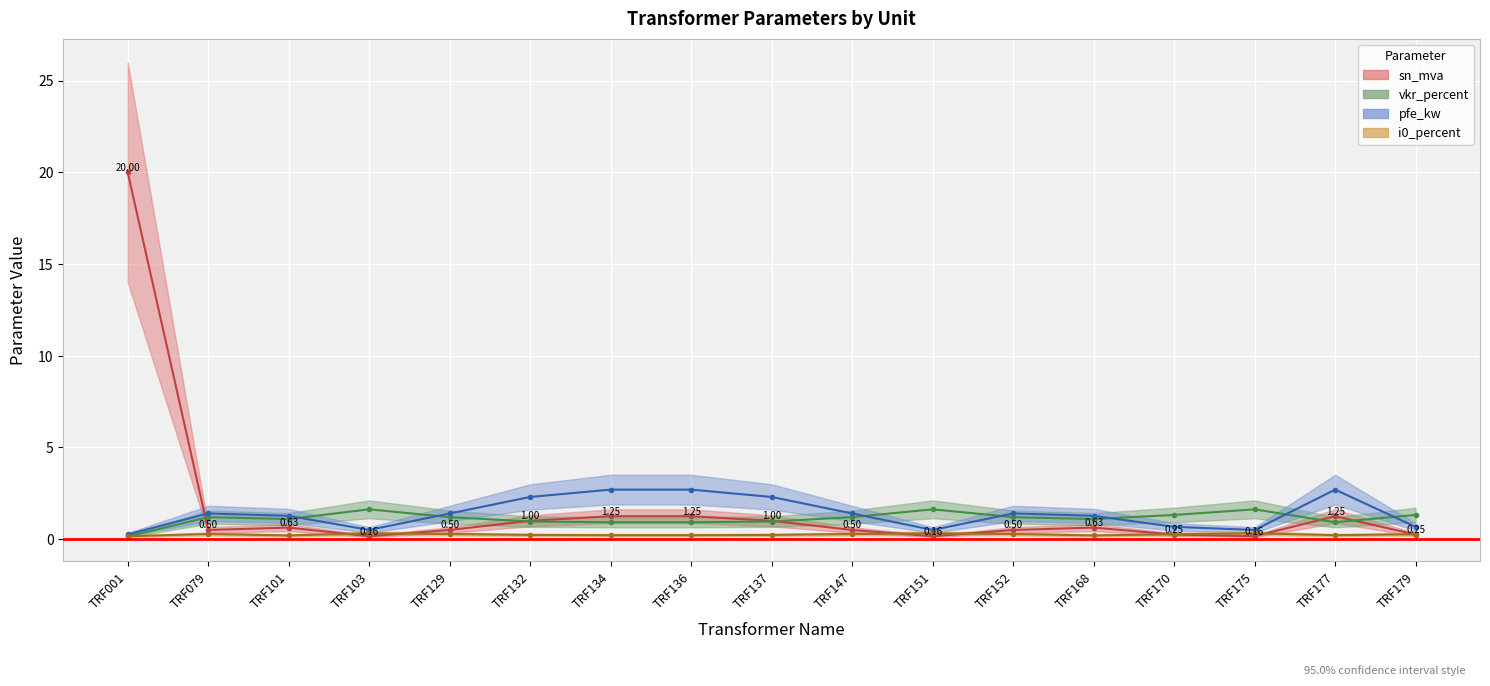

How many lines are shown in the chart?

4